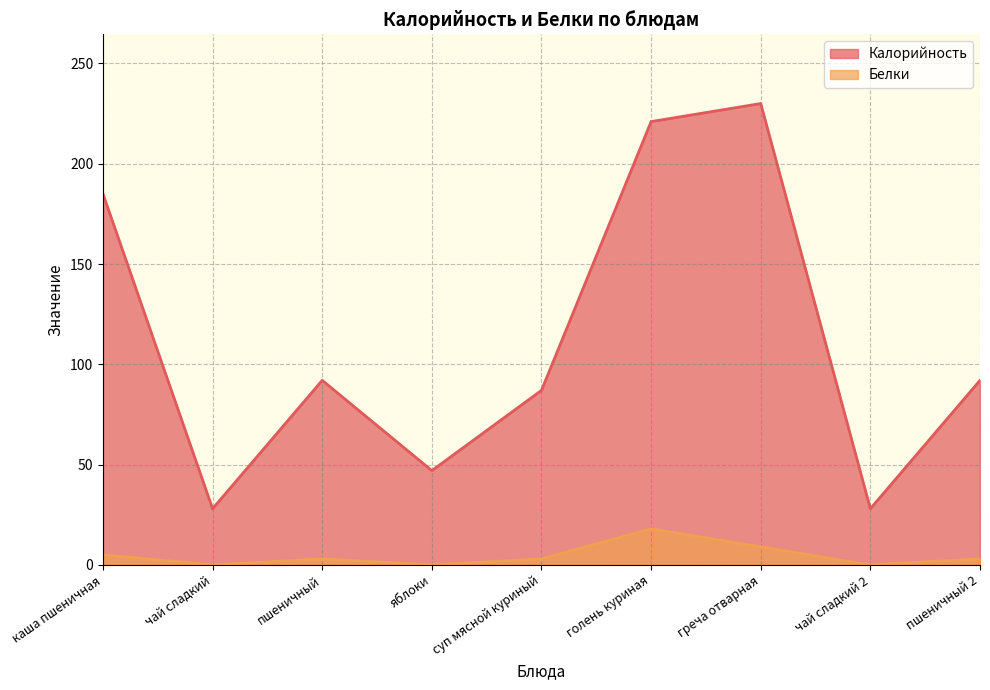

Which series has the widest spread of values?

Калорийность